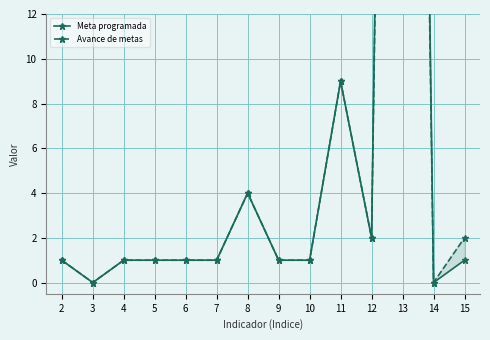

What is the value of the Avance de metas point at the 4th from the left?

1.0